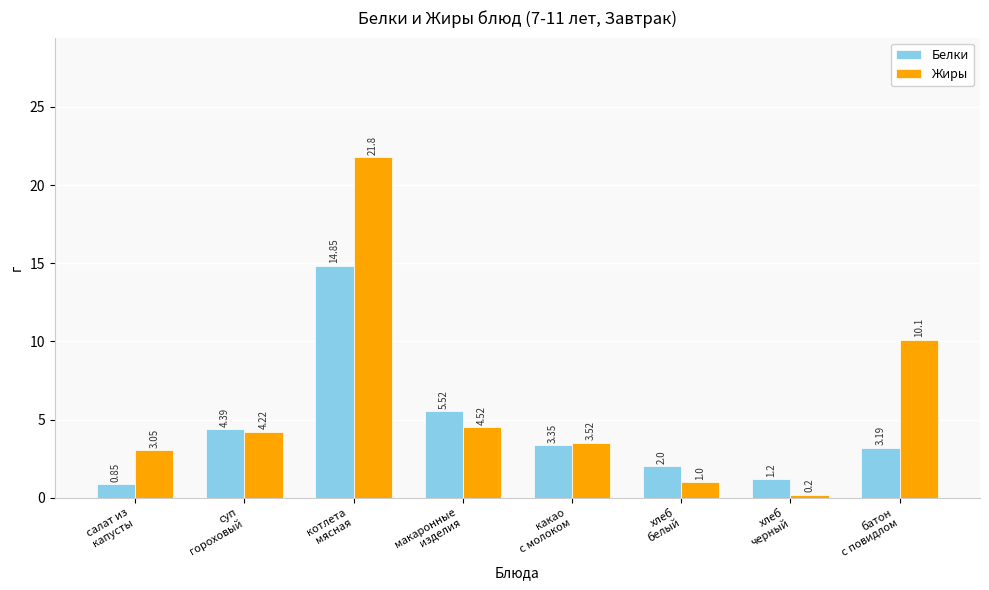

List the series in order of their overall mean, lowest first.

Белки, Жиры